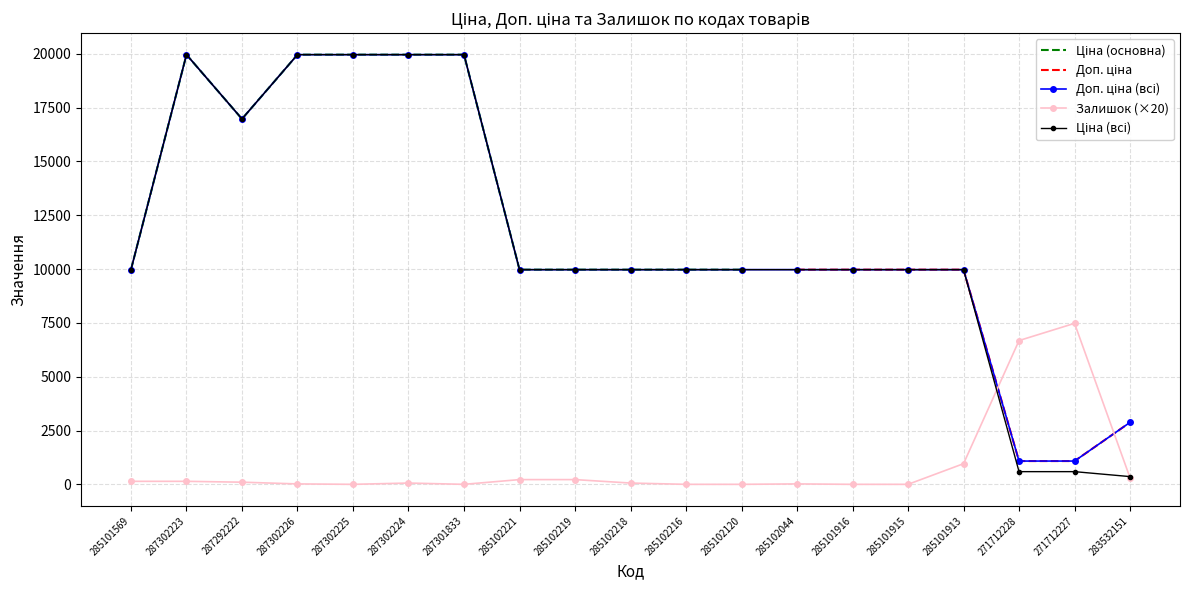

Is it true that Залишок (×20) equals 3010.1 at 271712228?

False